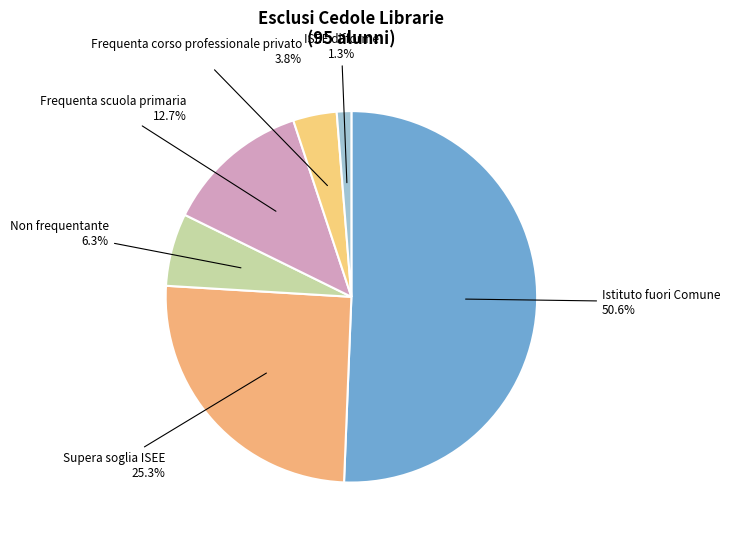

Is the sum of Non frequentante and Istituto fuori Comune greater than half?

Yes